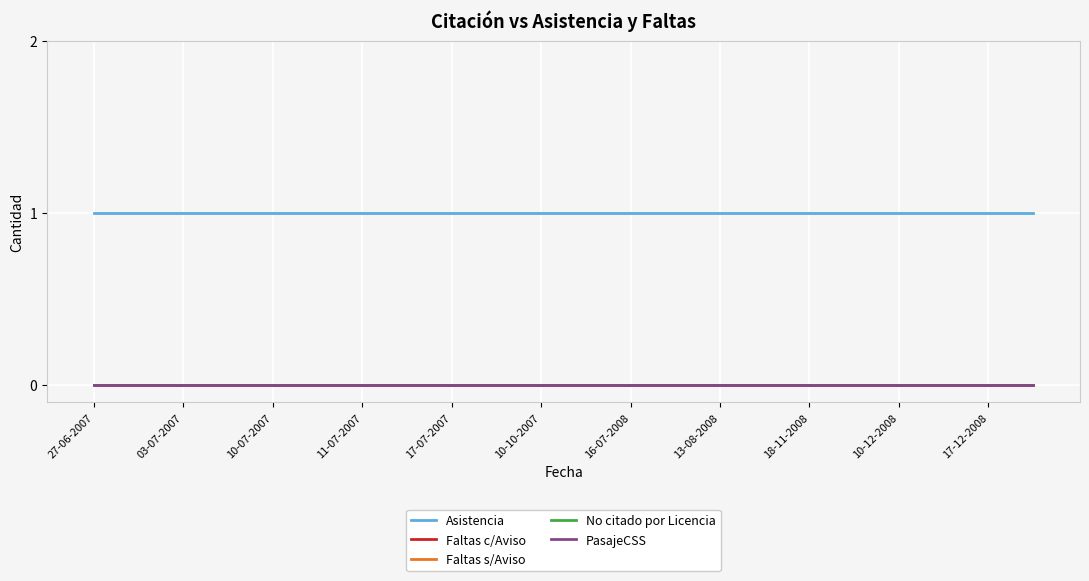

Which series has the widest spread of values?

Asistencia